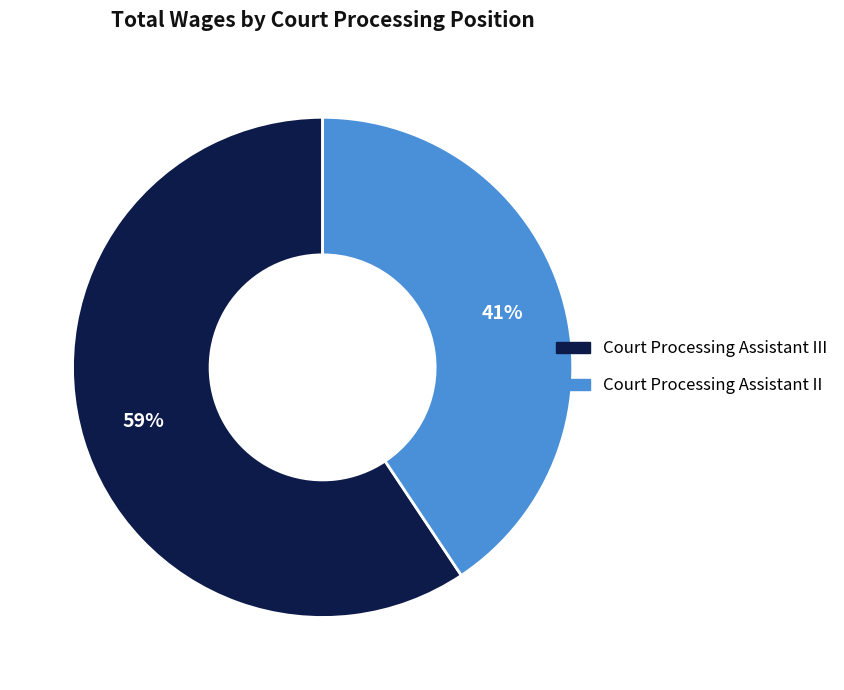

To the nearest percent, what is the average slice percentage?

50%